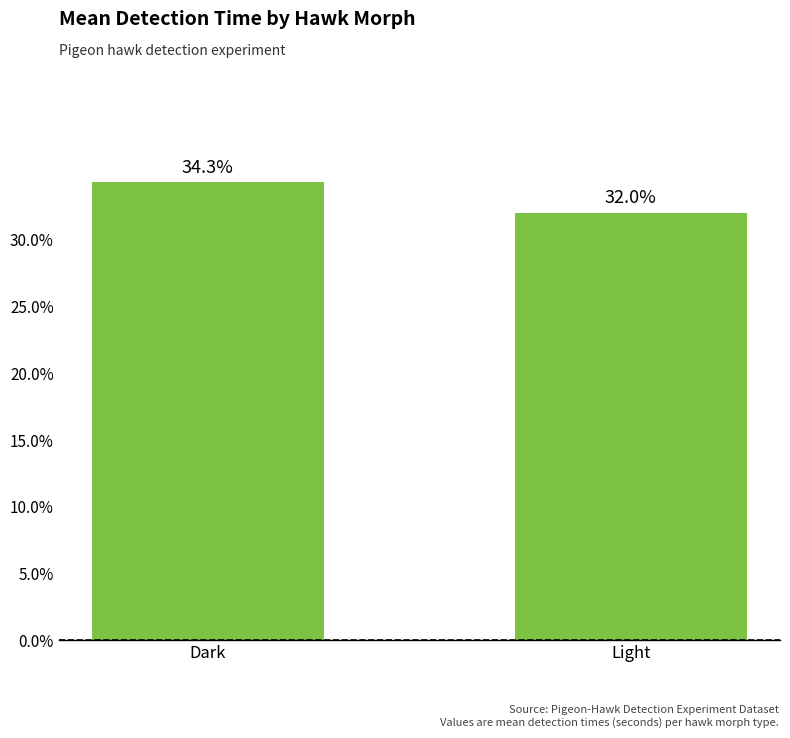

List the labels in order of value, largest first.

Dark, Light